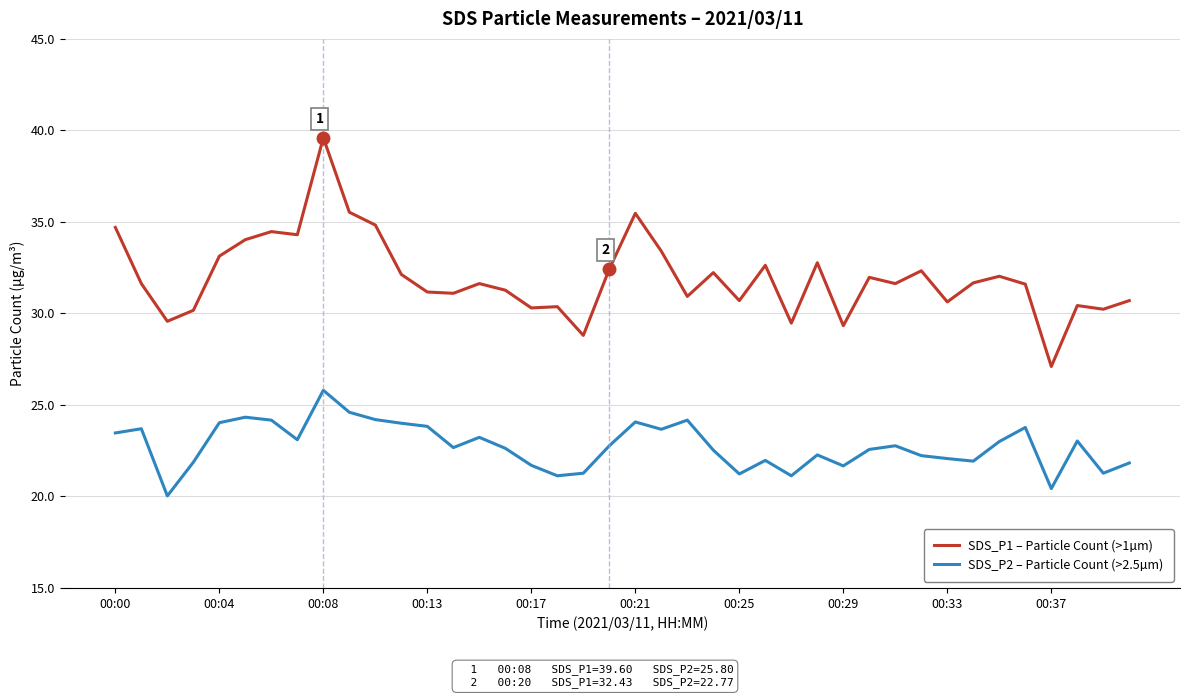

True or false: SDS_P1 – Particle Count (>1µm) and SDS_P2 – Particle Count (>2.5µm) intersect in this chart.

False